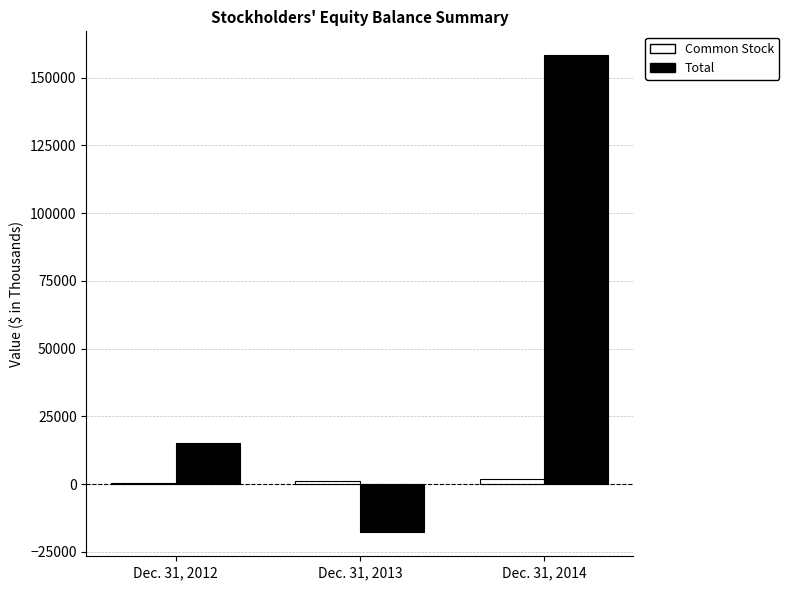

Which label corresponds to the largest value in the chart?

Dec. 31, 2014